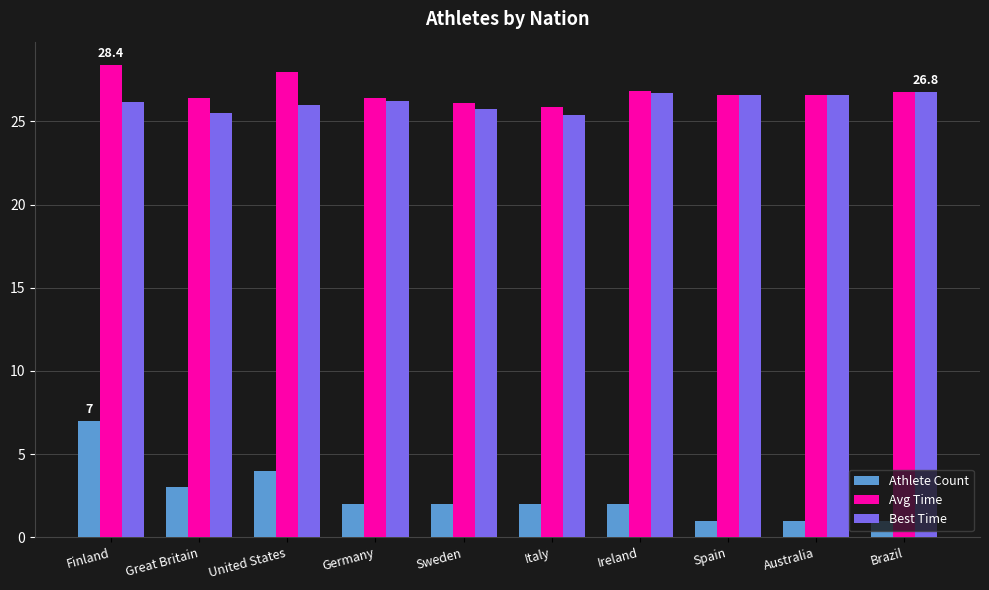

What is the difference between the highest and lowest values at Great Britain?

23.4